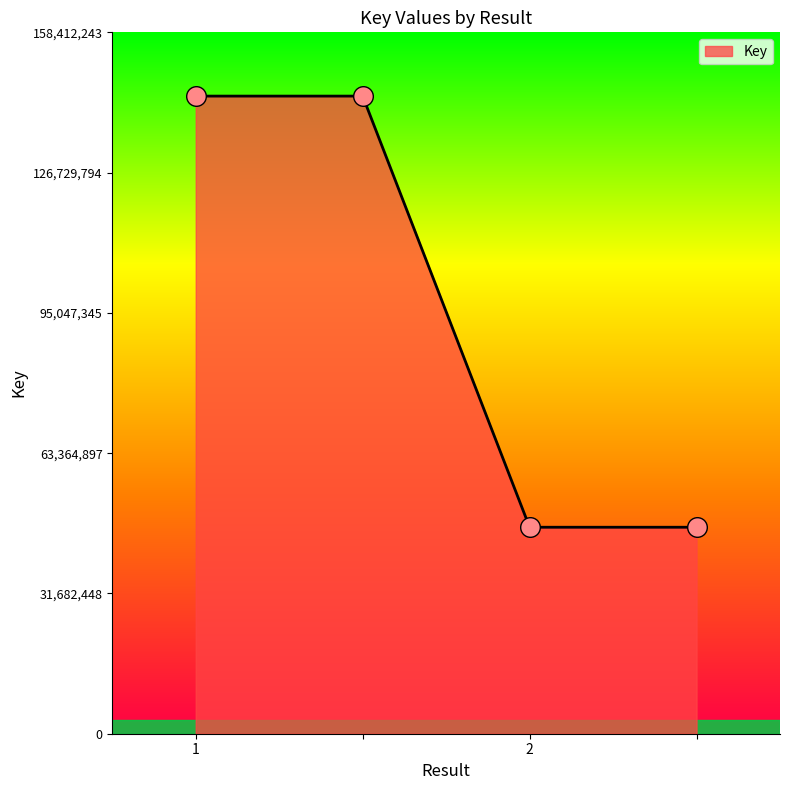

What is the smallest value displayed?

46635124